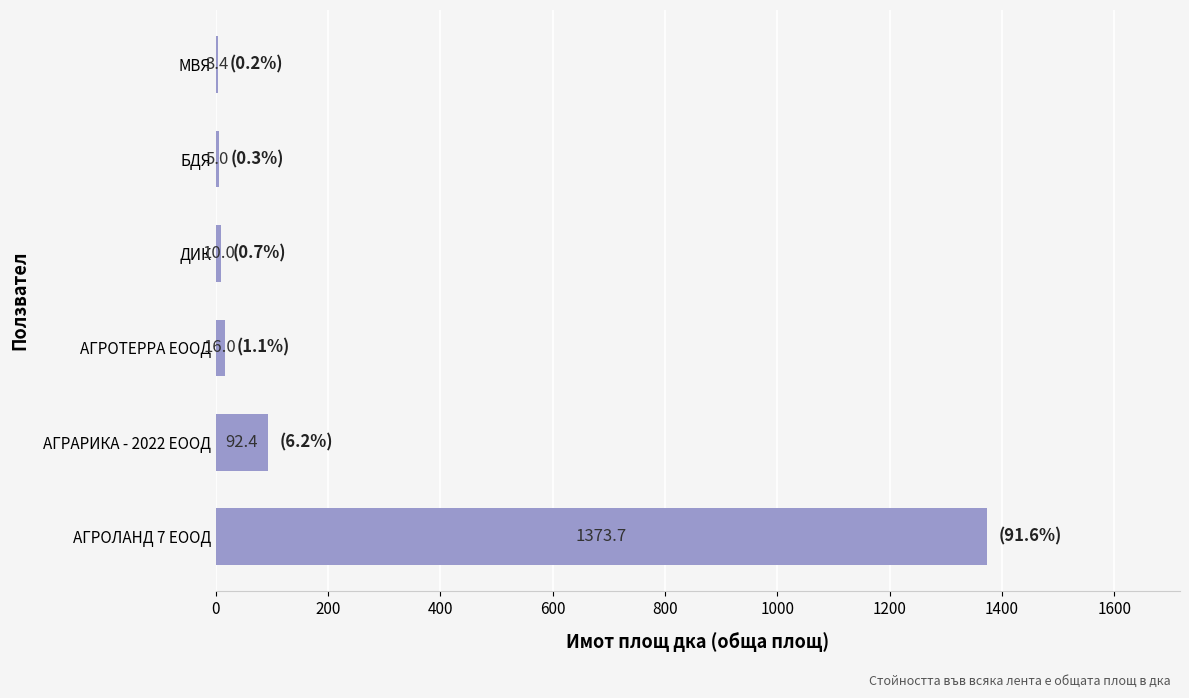

Is it true that the value at АГРОЛАНД 7 ЕООД is 1373.7?

True